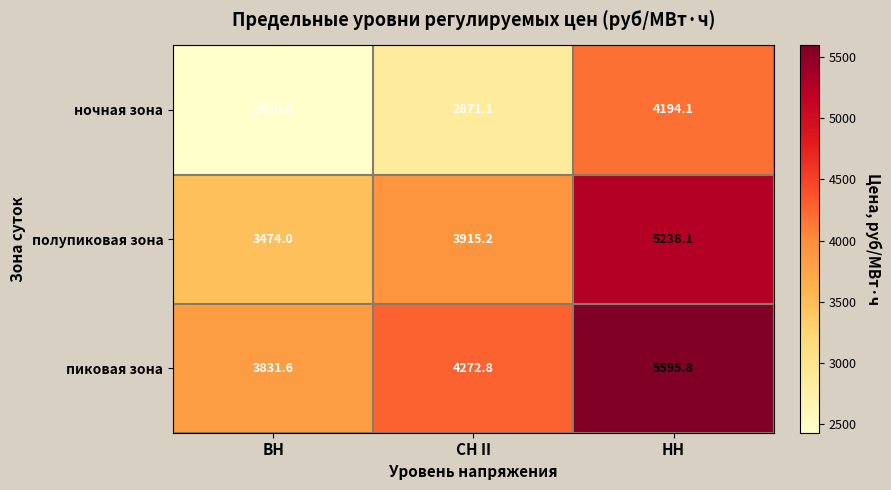

Reading left to right, transcribe all the data shown in this chart.

ночная зона: ВН=2430.0	СН II=2871.1	НН=4194.1
полупиковая зона: ВН=3474.0	СН II=3915.2	НН=5238.1
пиковая зона: ВН=3831.6	СН II=4272.8	НН=5595.8